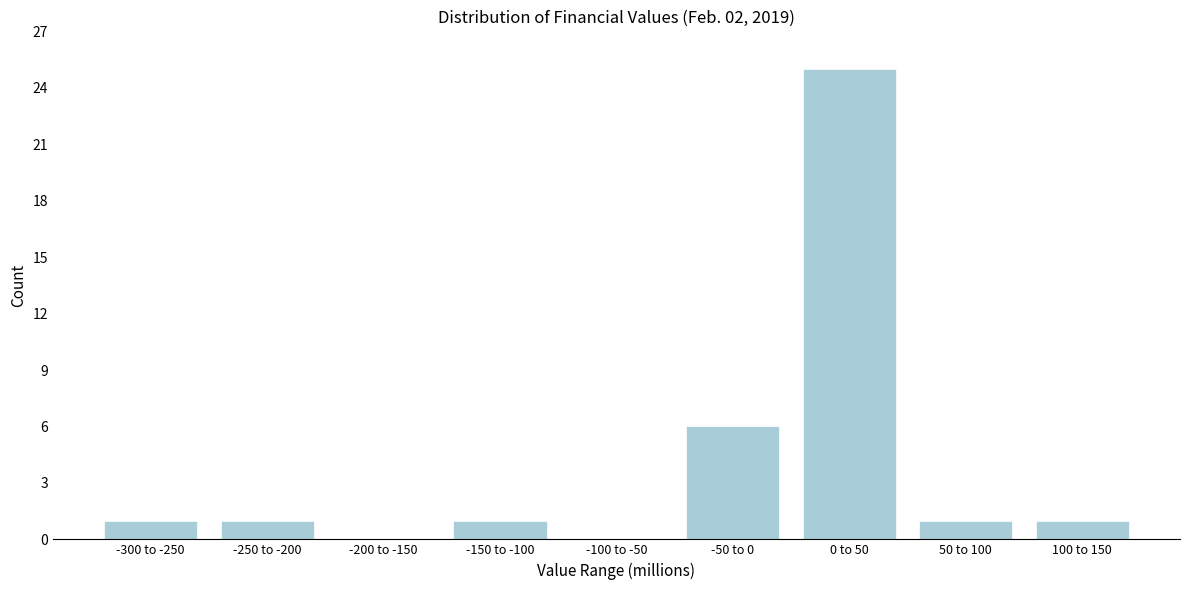

Reading right to left, what are all the values shown in this chart?

100 to 150=1	50 to 100=1	0 to 50=25	-50 to 0=6	-100 to -50=0	-150 to -100=1	-200 to -150=0	-250 to -200=1	-300 to -250=1